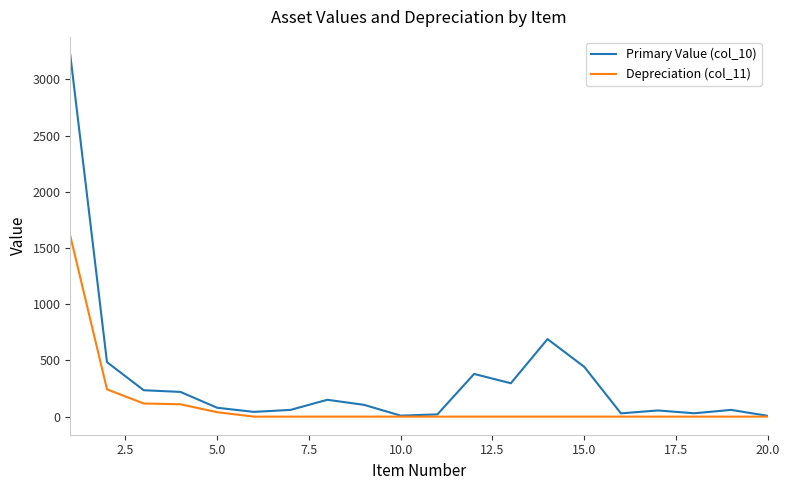

What is the greatest value displayed?

3218.0